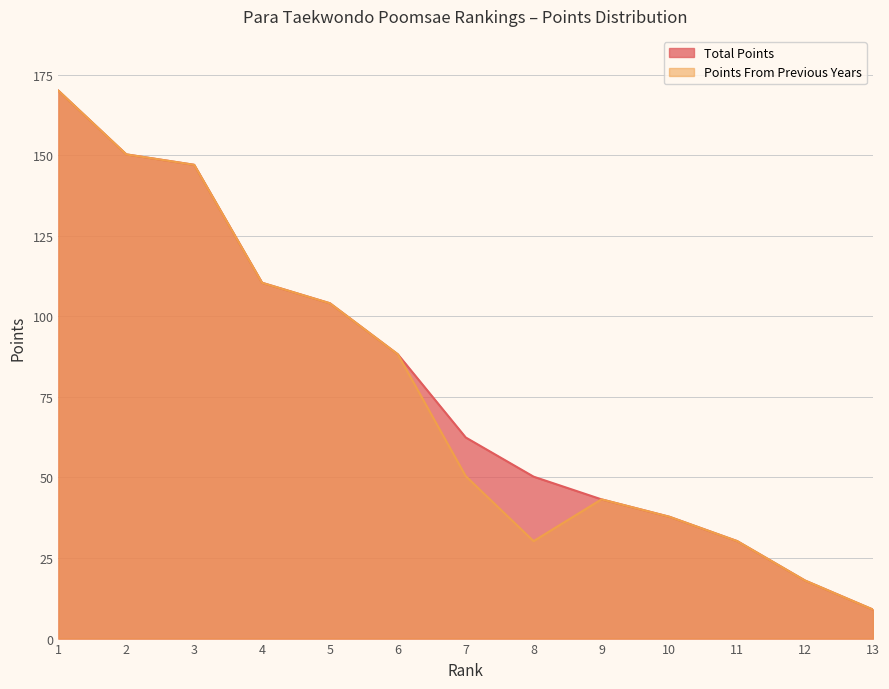

What is the difference between the Total Points values at 11 and 2?

120.0